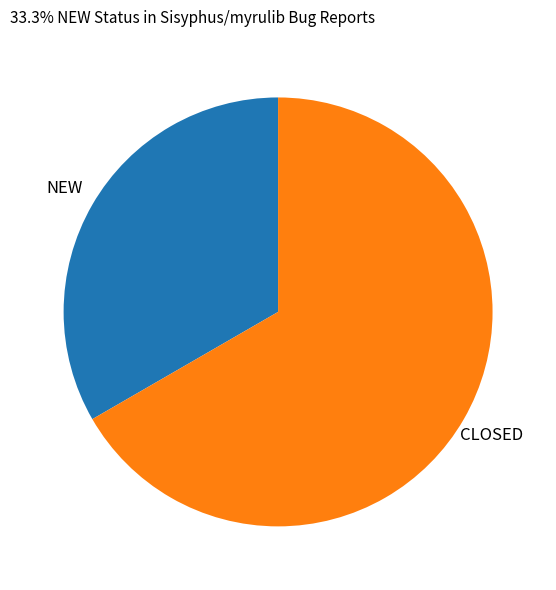

Is there a majority slice in this chart?

Yes